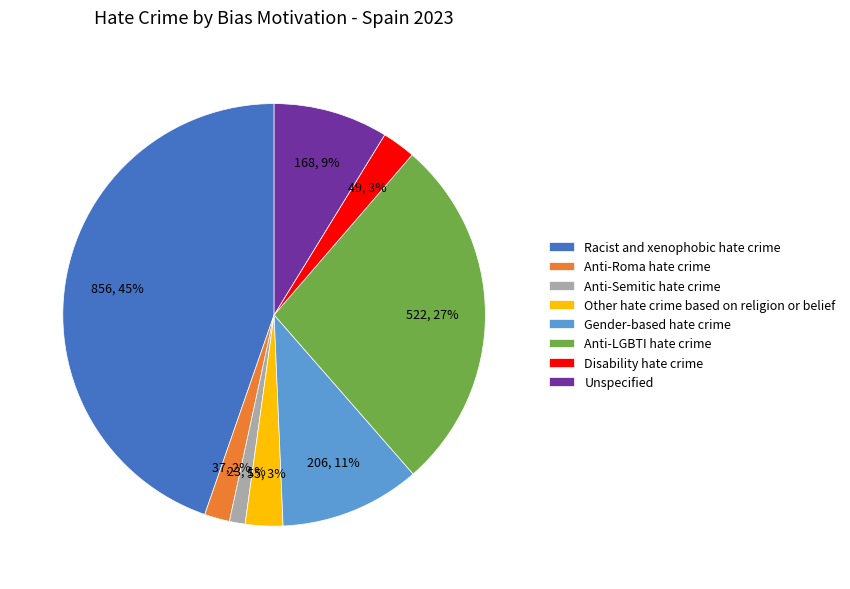

To the nearest percent, what is the average slice percentage?

12%